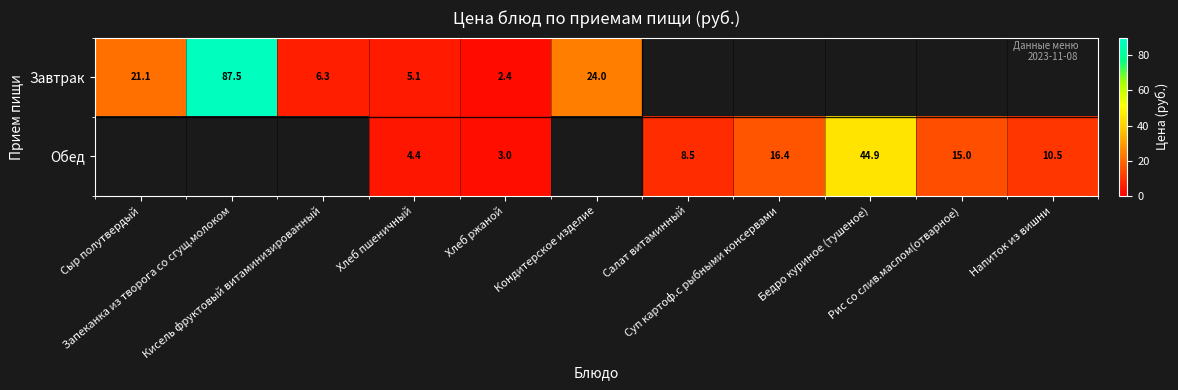

What is the minimum value for Завтрак?

2.4